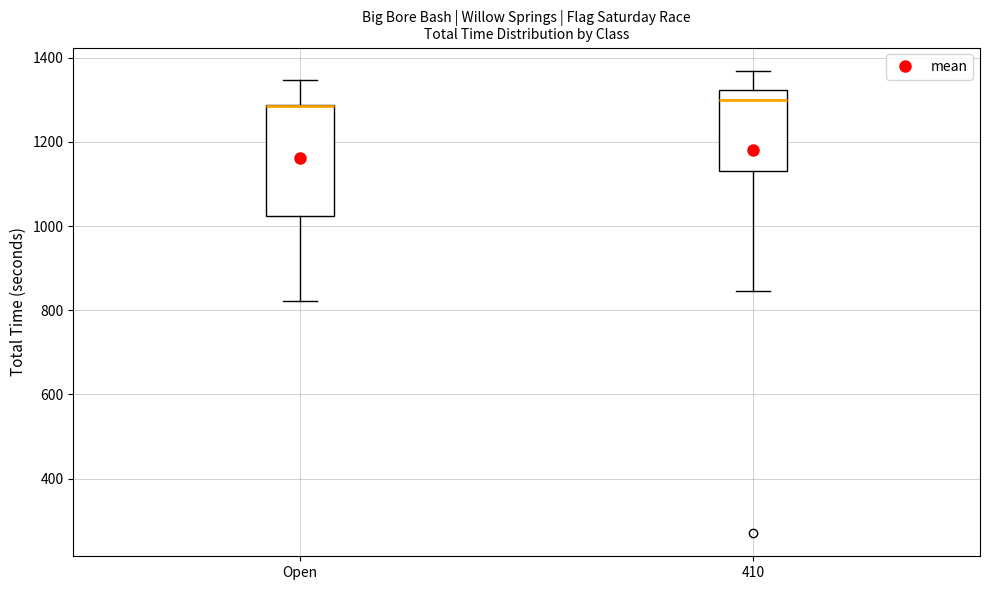

Comparing the boxes themselves (not the whiskers), which one is the tallest?

Open